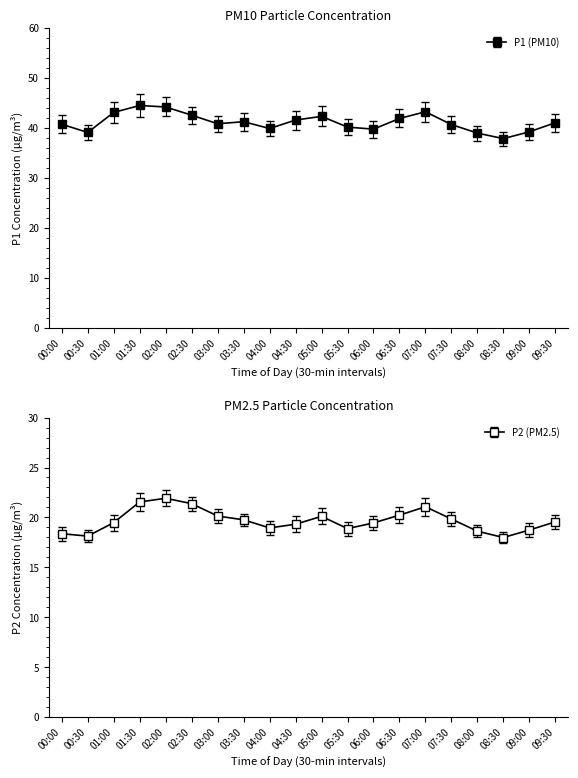

True or false: P2 and P1 intersect in this chart.

False